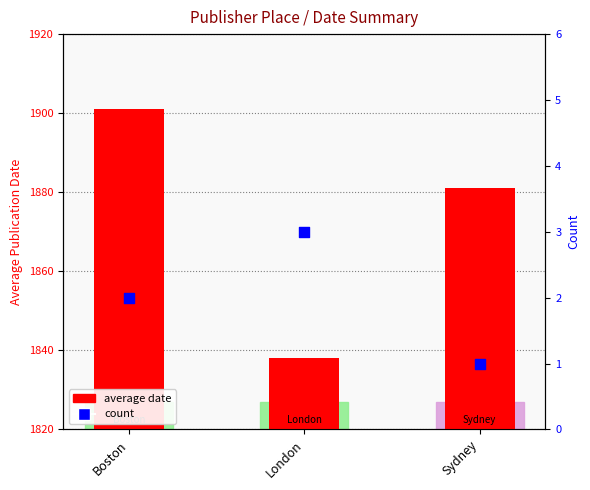

Is the value of average date at Boston greater than the value of count at Sydney?

Yes